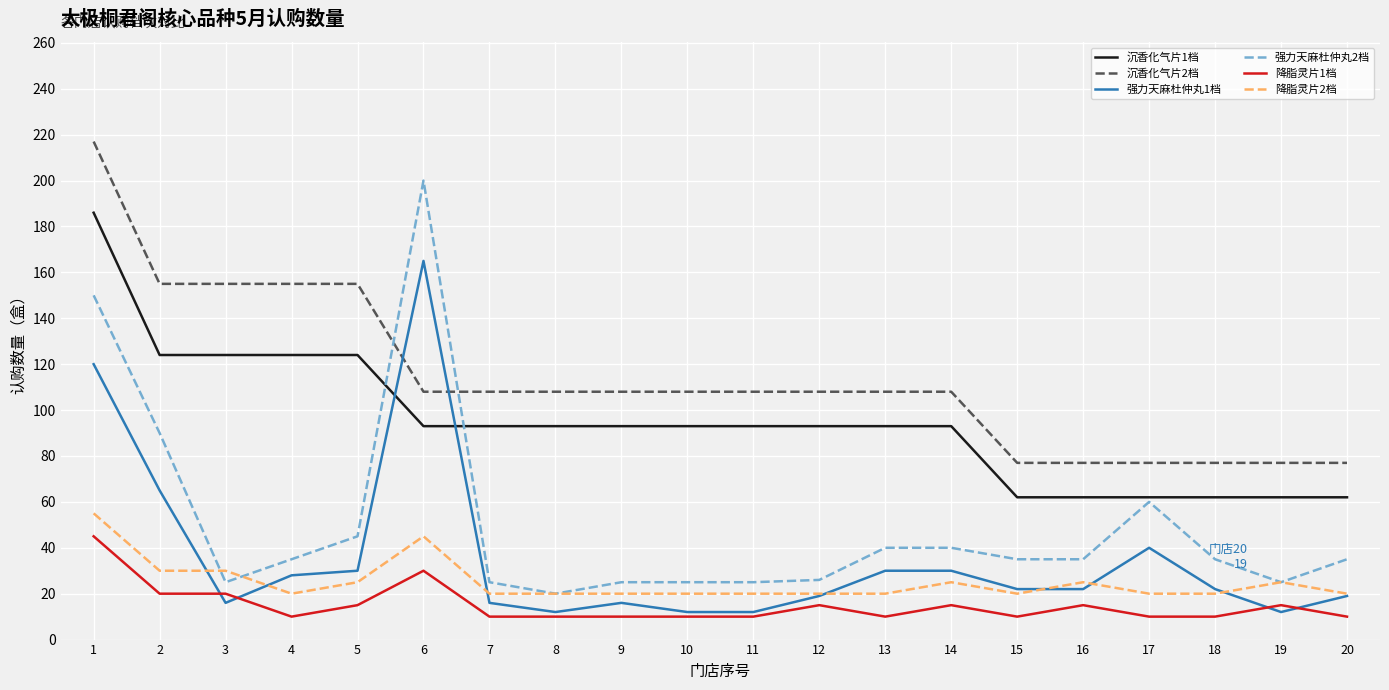

Is it true that 降脂灵片2档 equals 20 at 12?

True